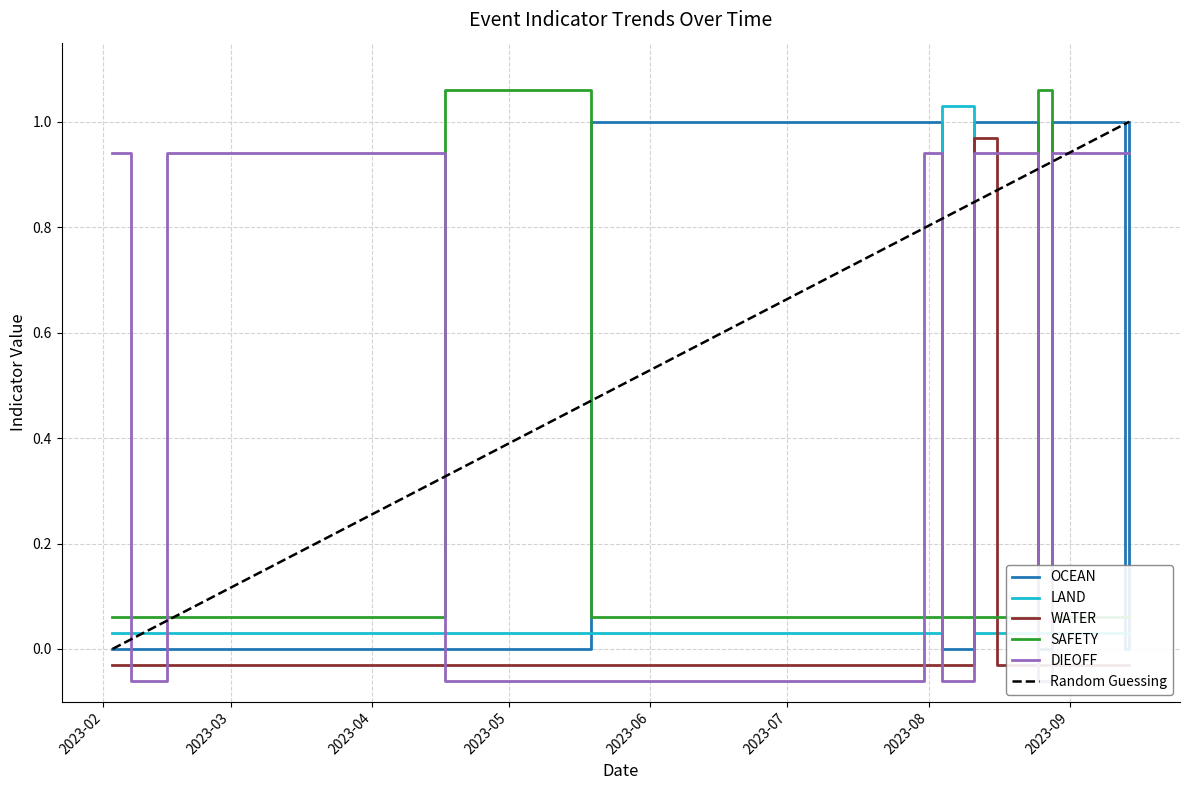

Which series changed the most between 2023-05-09 and 2023-05-19?

OCEAN